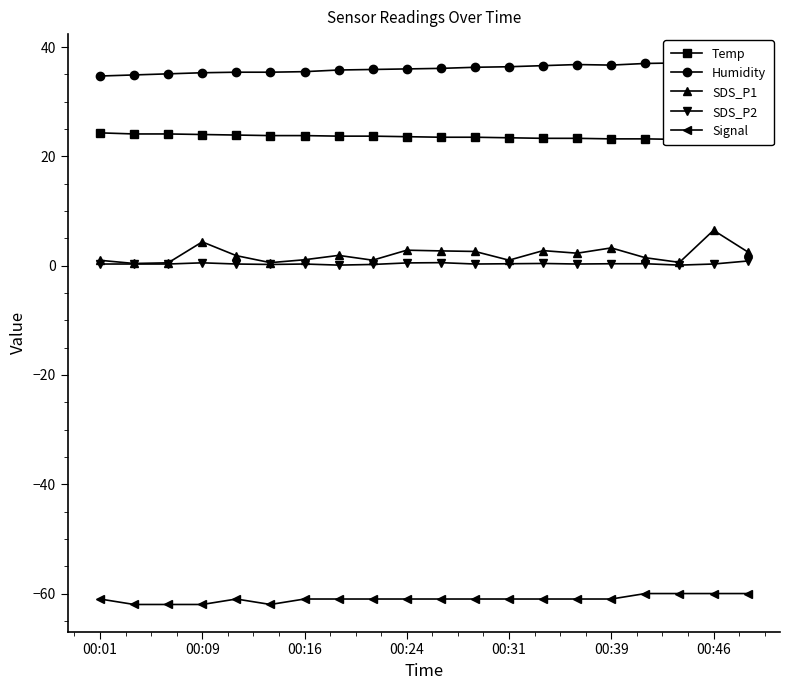

Which series has the widest spread of values?

SDS_P1